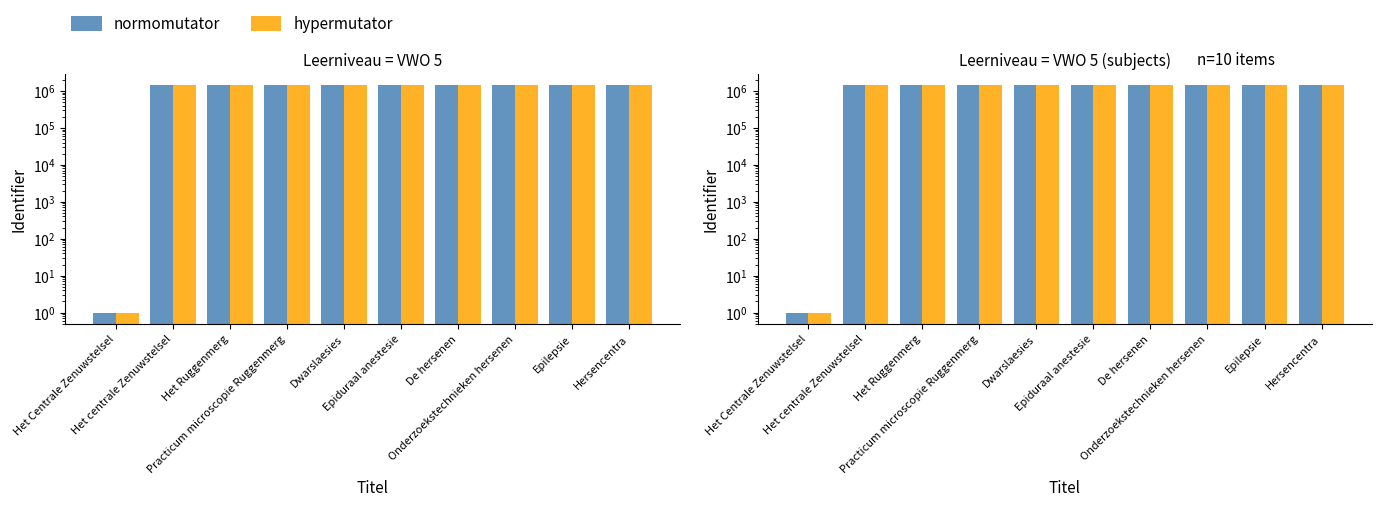

What is the sum of the normomutator values at De hersenen and Hersencentra?

2900294